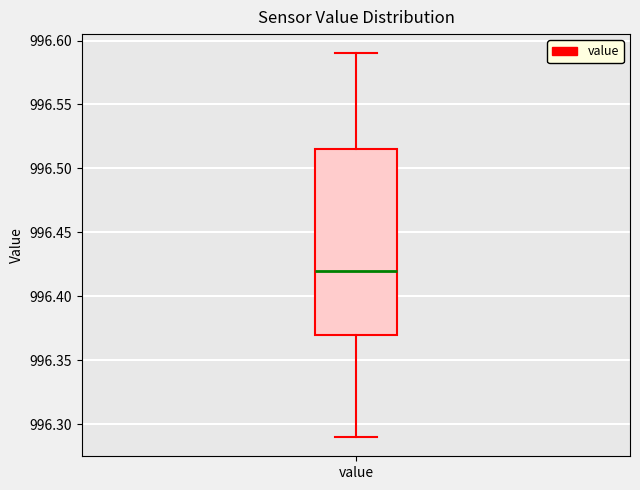

Where does the upper whisker of the box for value end on the y-axis? The values are not printed on the chart, so give them approximately, as read against the axis.

996.590